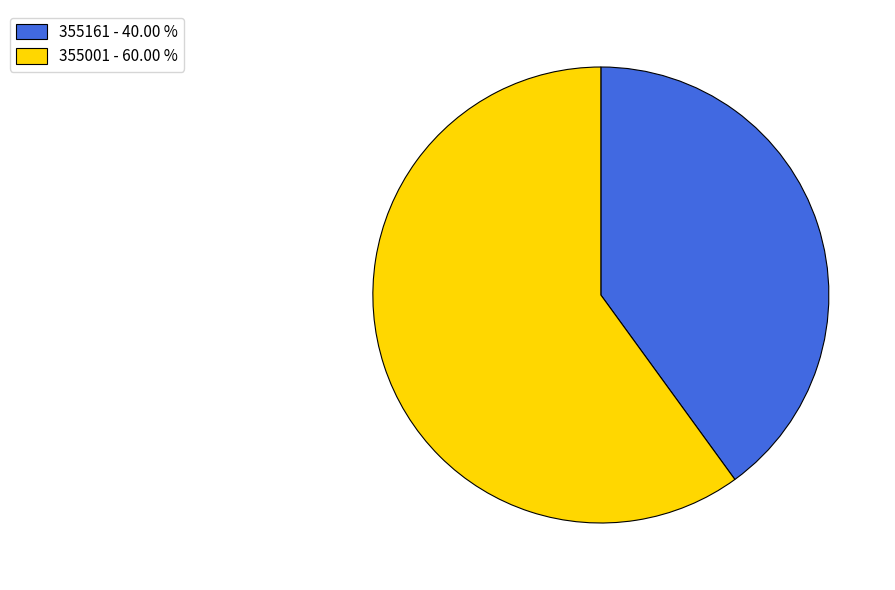

Which slice is the smallest?

355161